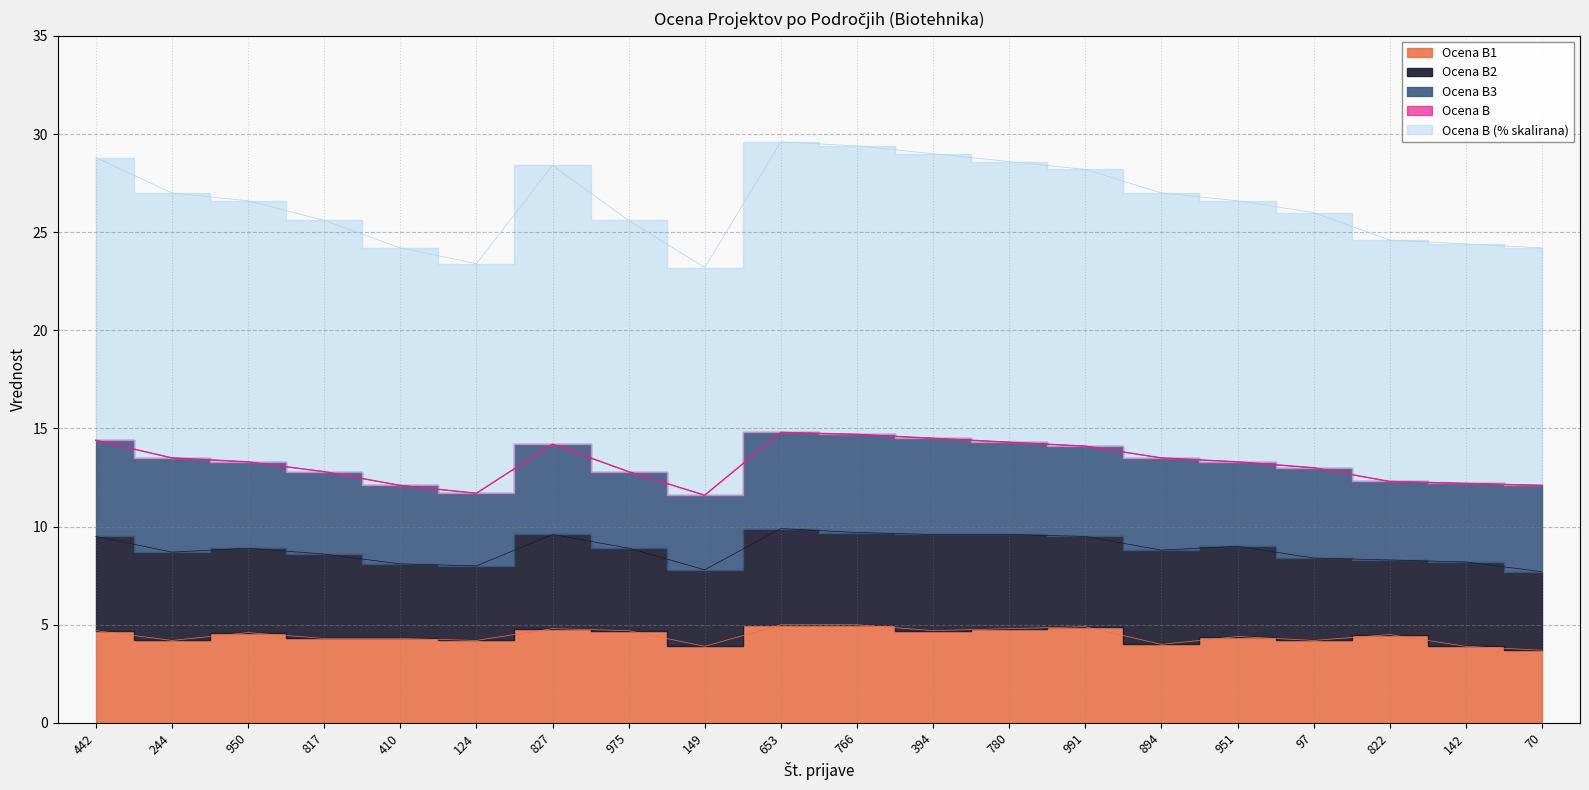

What position from the right is 817?

17